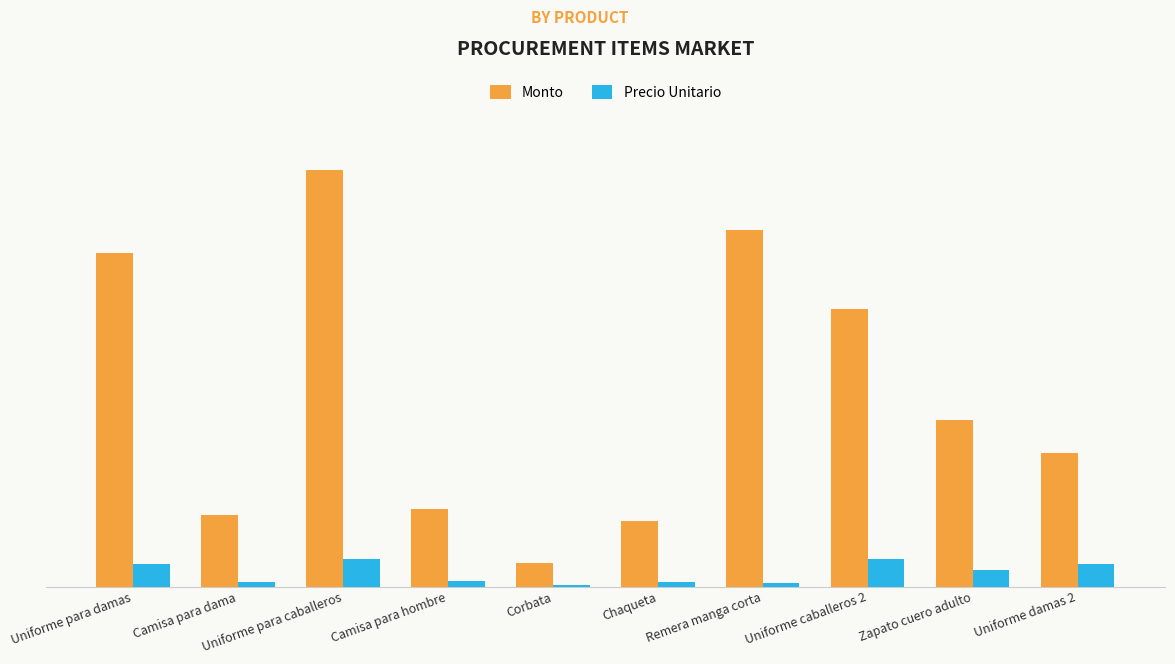

Is the value of Precio Unitario at Corbata greater than the value of Monto at Camisa para hombre?

No